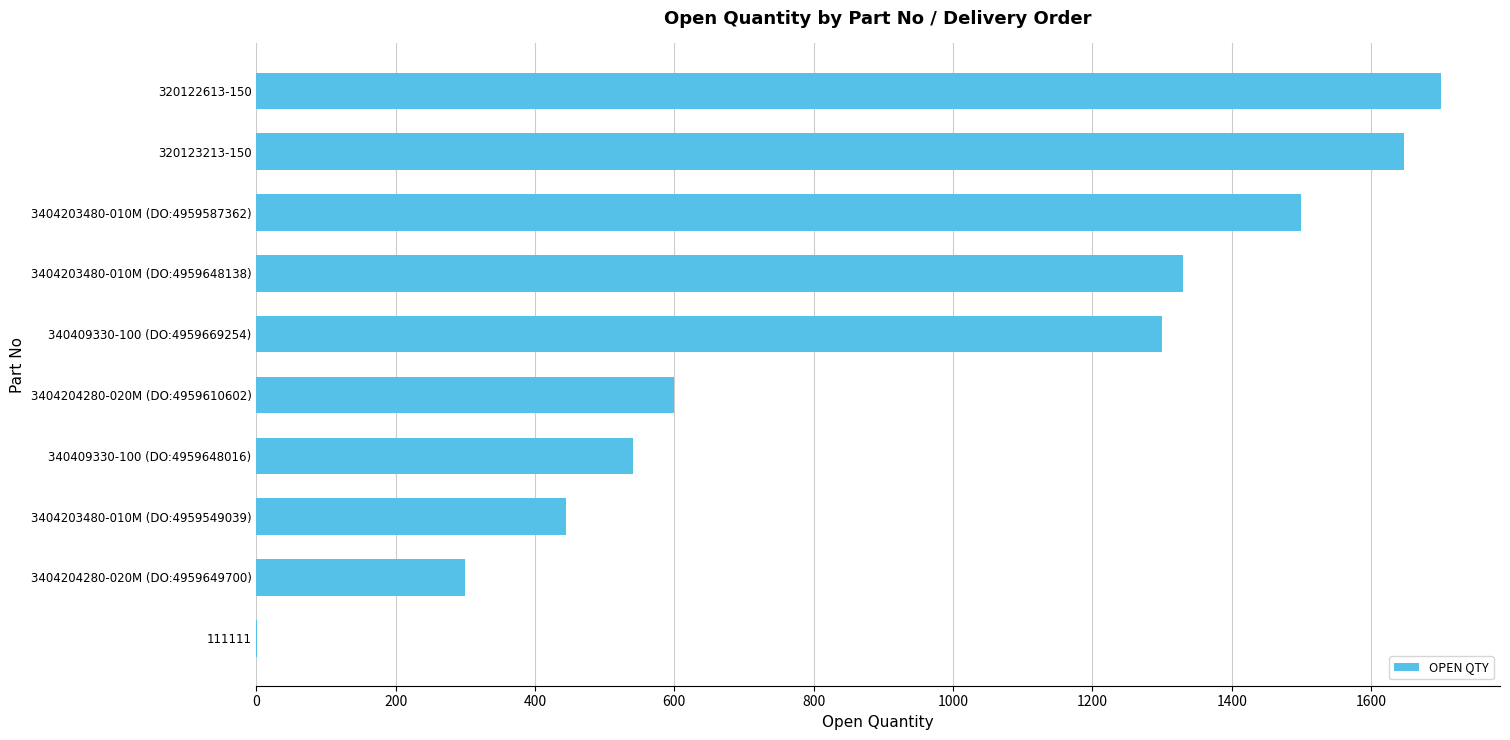

Reading bottom to top, extract all data points from this chart.

111111=1	3404204280-020M (DO:4959649700)=300	3404203480-010M (DO:4959549039)=445	340409330-100 (DO:4959648016)=540	3404204280-020M (DO:4959610602)=600	340409330-100 (DO:4959669254)=1300	3404203480-010M (DO:4959648138)=1330	3404203480-010M (DO:4959587362)=1500	320123213-150=1647	320122613-150=1700